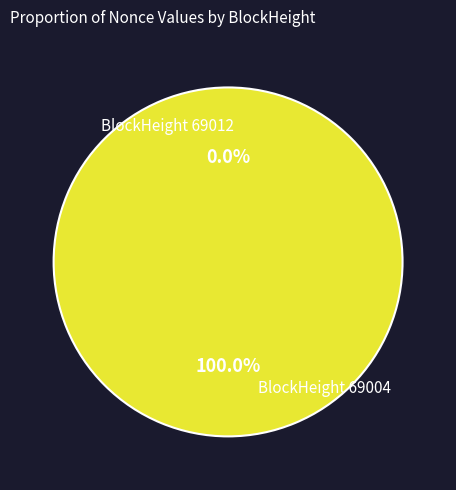

Between 69012 and 69004, which is larger?

69004